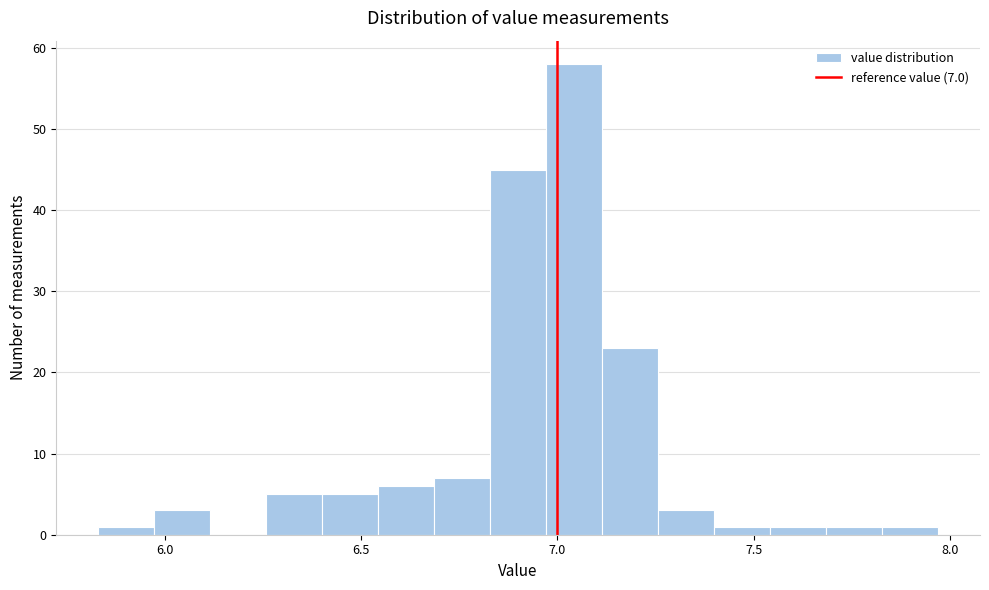

Around what value on the x-axis is the tallest bar? Give the approximate position of its centre, as read against the axis.

7.05